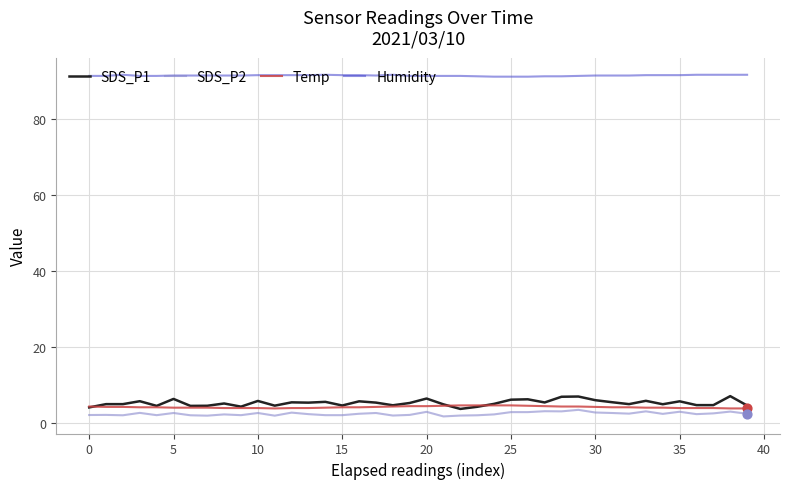

What are all the series names shown in the legend?

SDS_P1, SDS_P2, Temp, Humidity